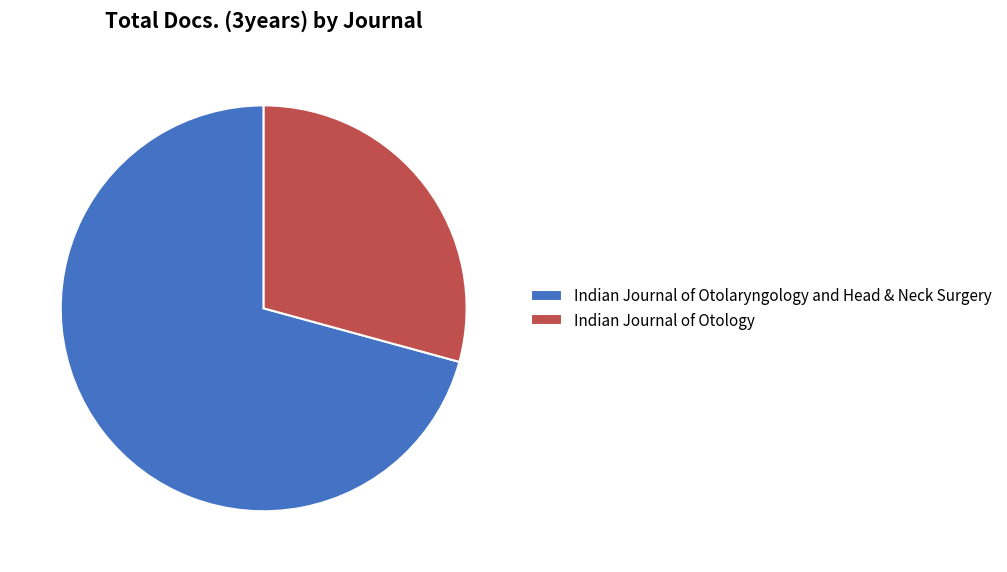

Rank the categories by value from lowest to highest.

Indian Journal of Otology, Indian Journal of Otolaryngology and Head & Neck Surgery